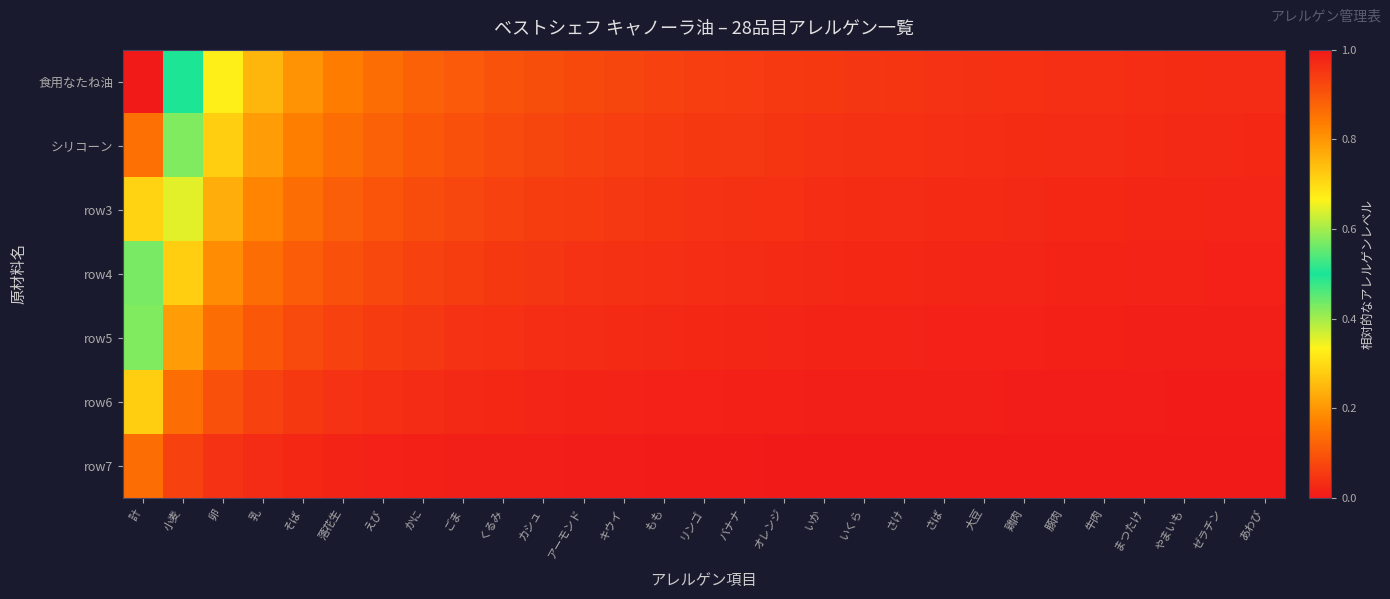

What is the maximum value shown in the chart?

1.0